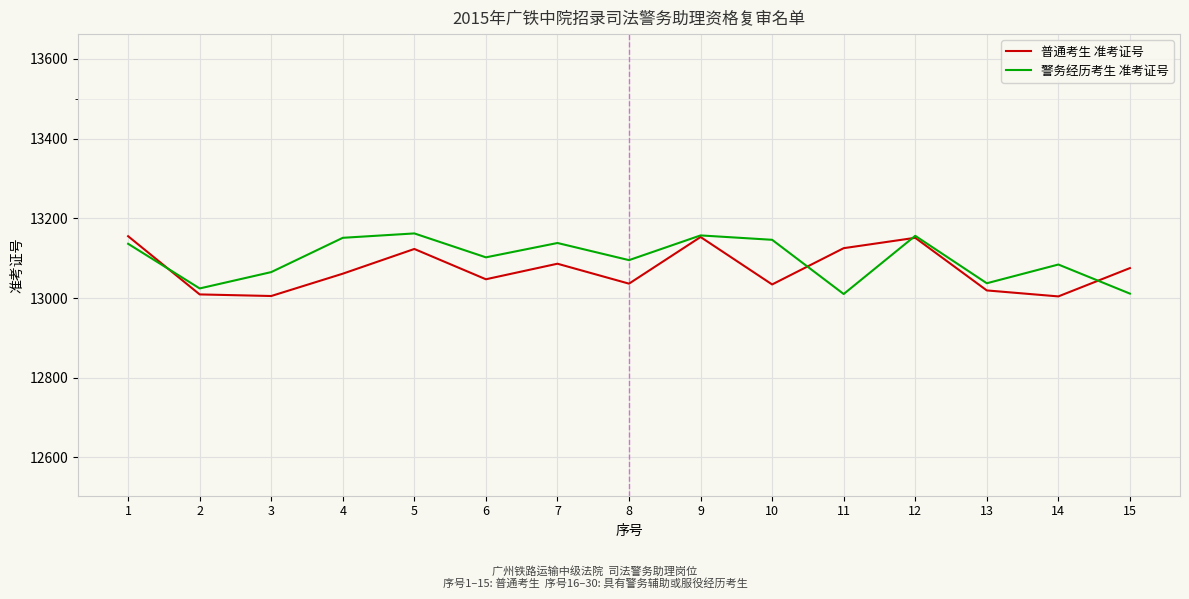

At which category does 警务经历考生 准考证号 reach its first local valley?

2